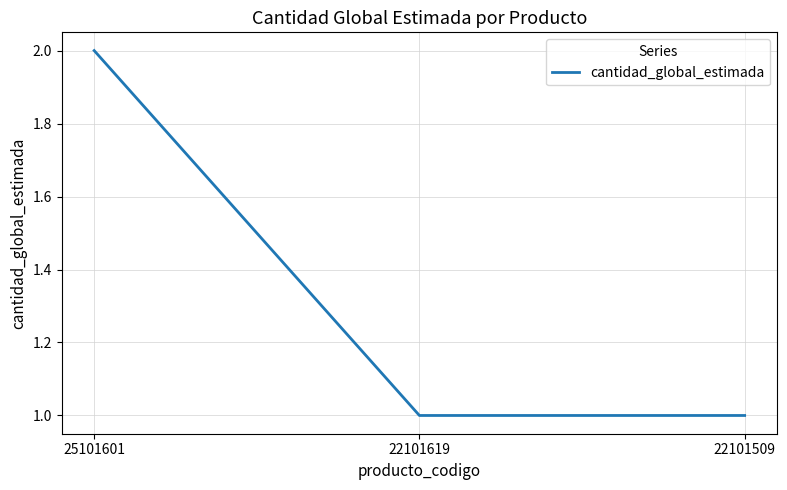

Between 22101619 and 25101601, which is larger?

25101601